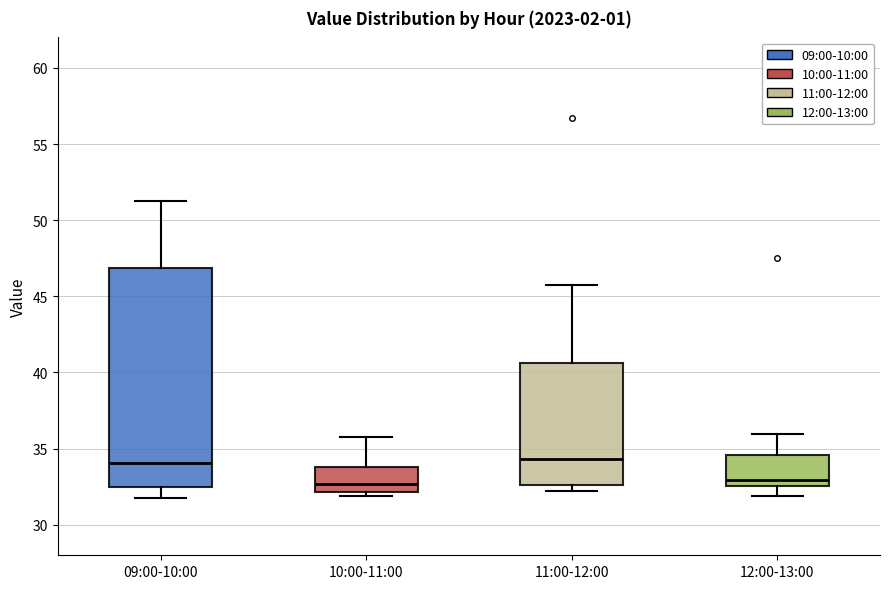

Reading left to right, transcribe this box plot: for each box, give where its median line is, the range the box spans, and where its two whiskers end, as read against the y-axis. The values are not printed on the chart, so give them approximately, as read against the axis.

09:00-10:00: median 34.0, box 32.5 to 47.0, whiskers 31.5 to 51.0
10:00-11:00: median 32.5, box 32.0 to 34.0, whiskers 32.0 (just below the box's lower edge) to 36.0
11:00-12:00: median 34.5, box 32.5 to 40.5, whiskers 32.0 to 46.0
12:00-13:00: median 33.0, box 32.5 to 34.5, whiskers 32.0 to 36.0